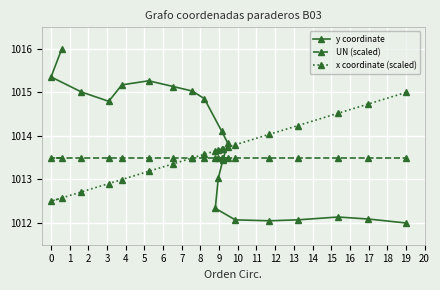

True or false: y coordinate has a value of 482.4 at 19.

False